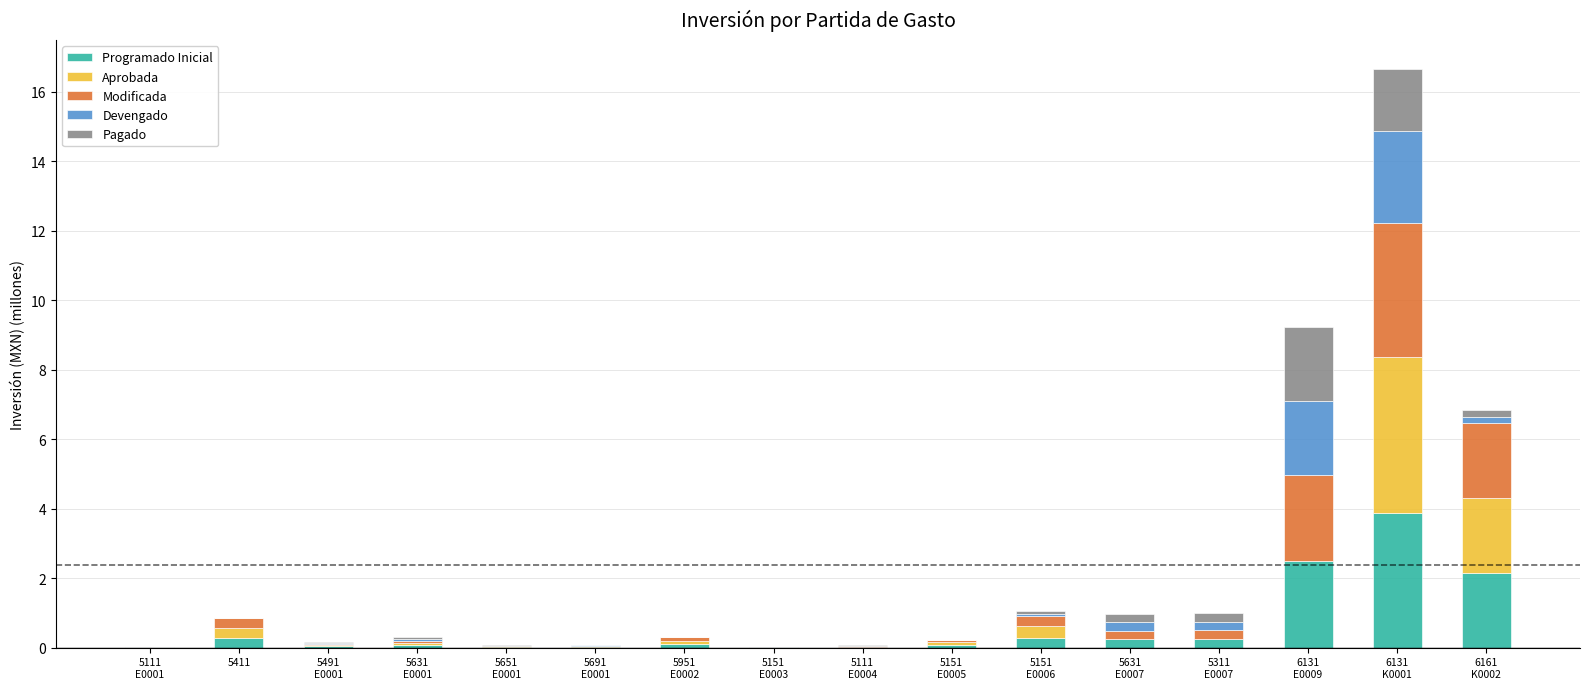

What is the highest value of the Programado Inicial series?

3.9